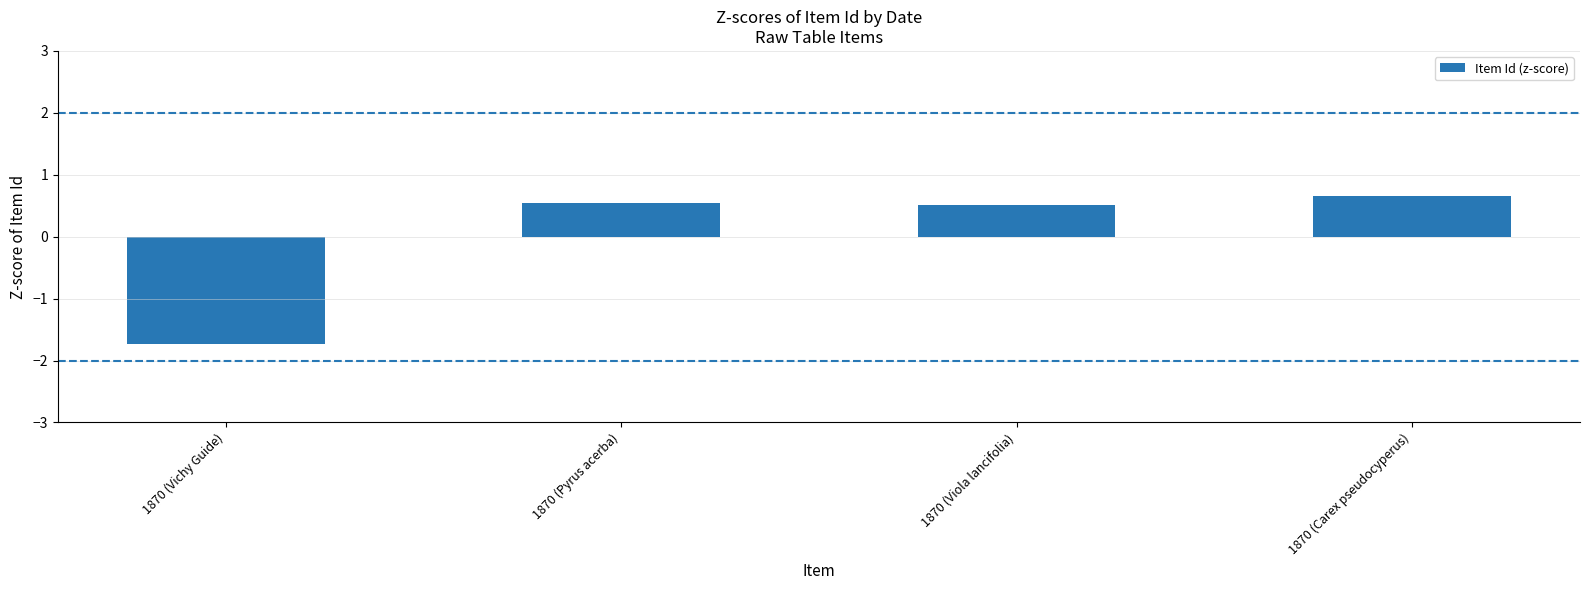

What is the difference between the second highest and minimum values?

2.3